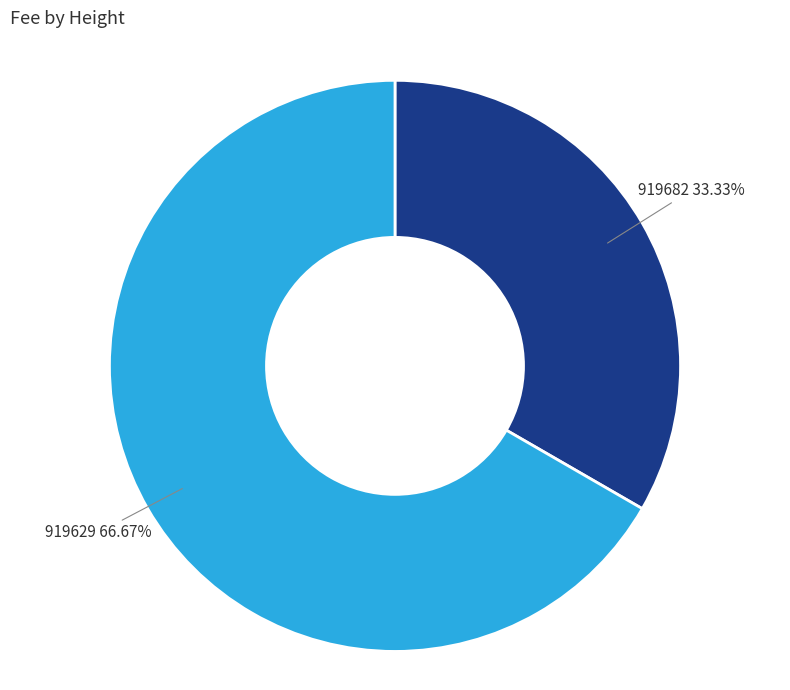

Does 919682 account for over 50% of the chart?

No